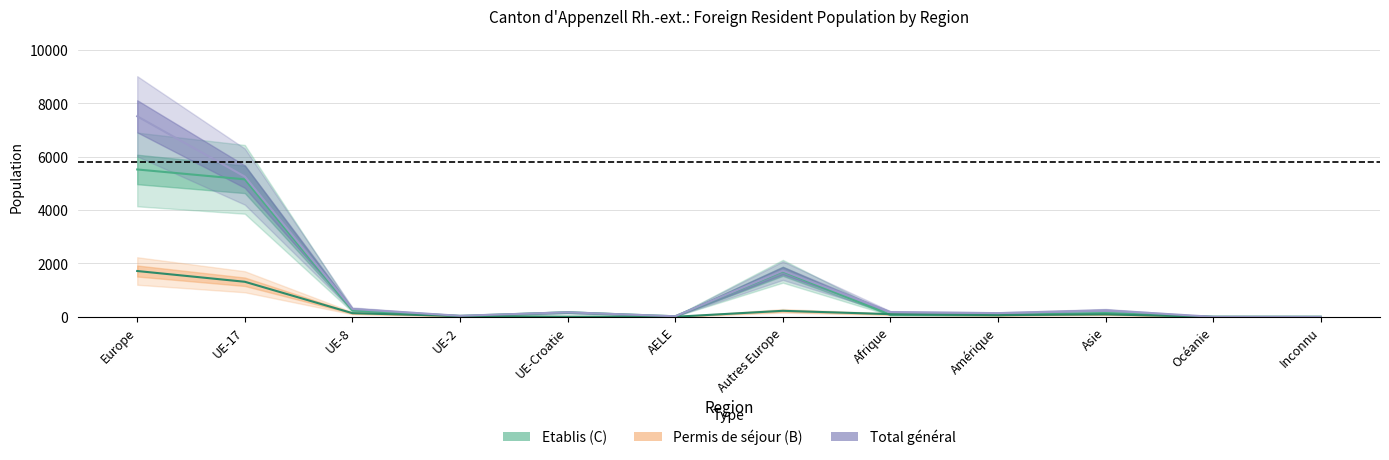

True or false: Permis de séjour (B) and Total général intersect in this chart.

False